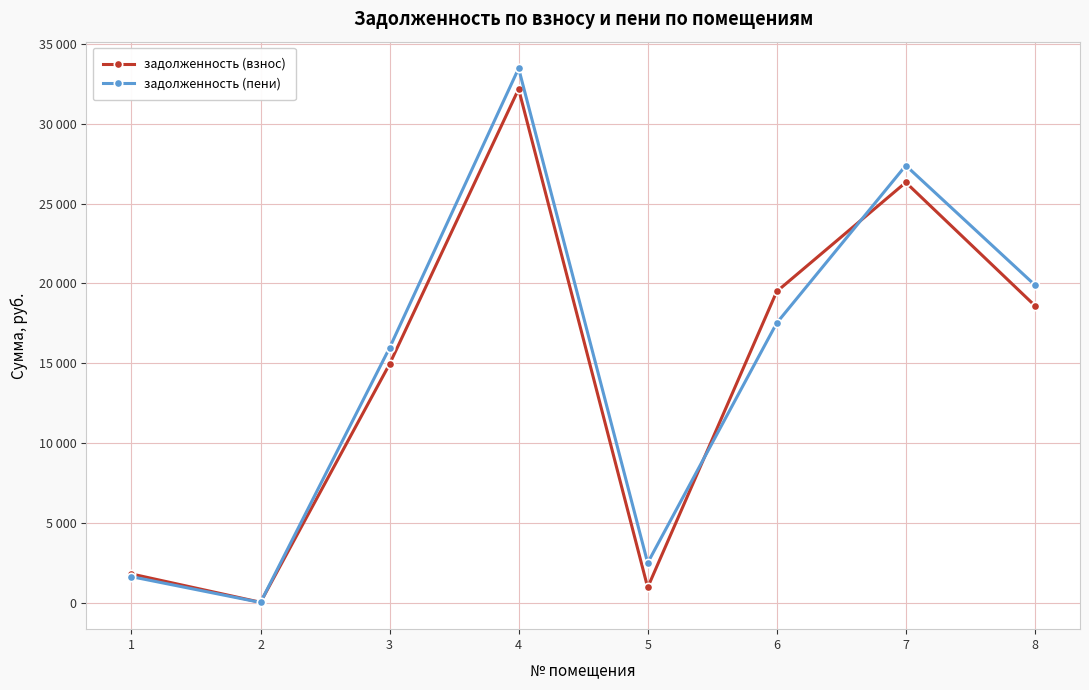

Does the chart have visible grid lines?

Yes